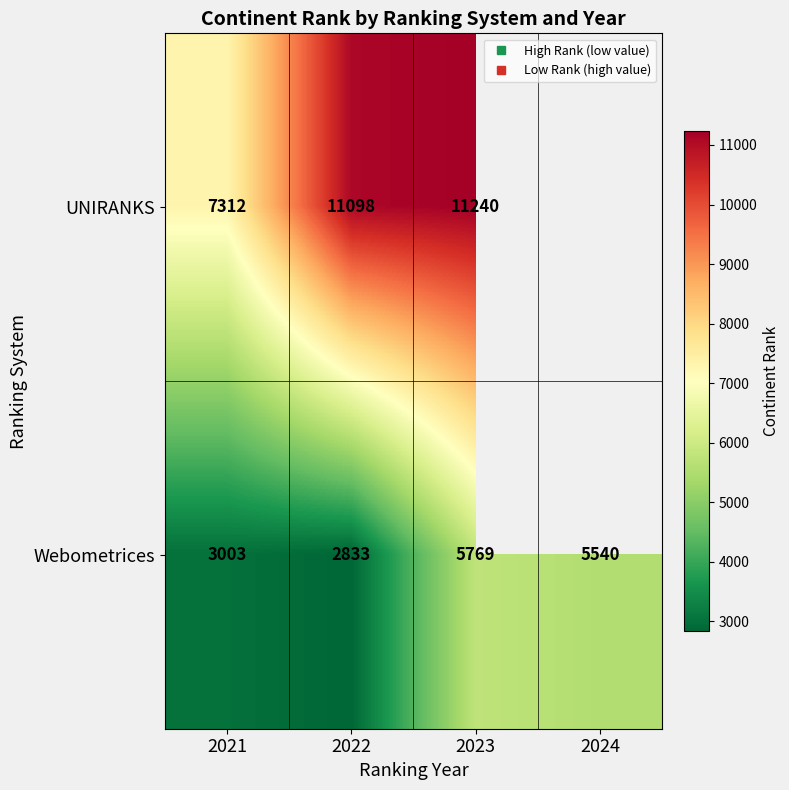

What is the difference between the UNIRANKS values at 2023 and 2021?

3928.0